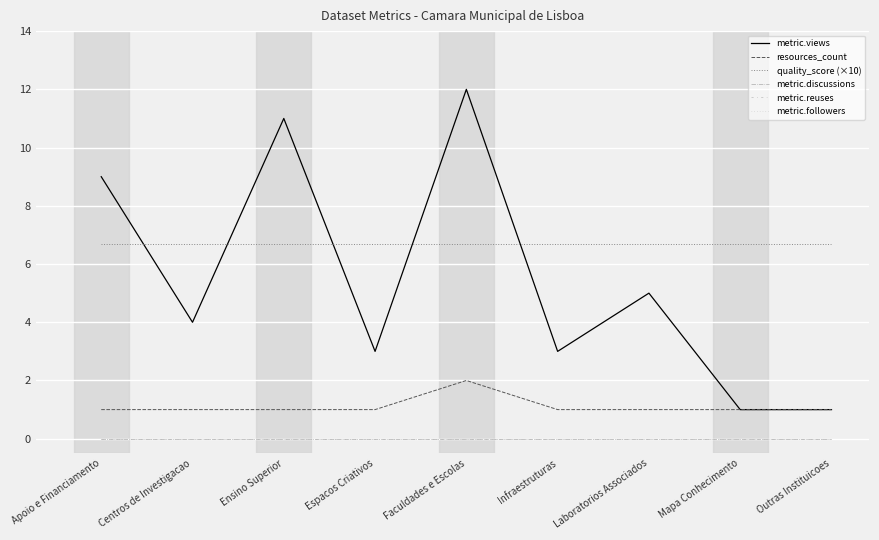

Does the chart display data point markers on the line(s)?

No